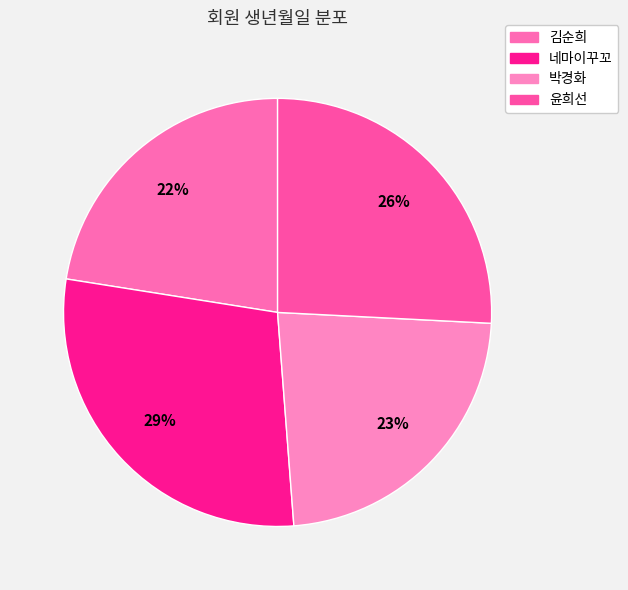

How many segments does this pie chart have?

4